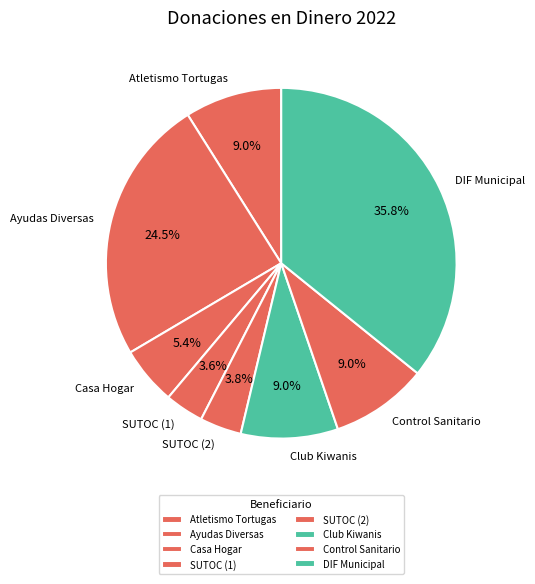

Which has a higher value, Casa Hogar or Club Kiwanis?

Club Kiwanis